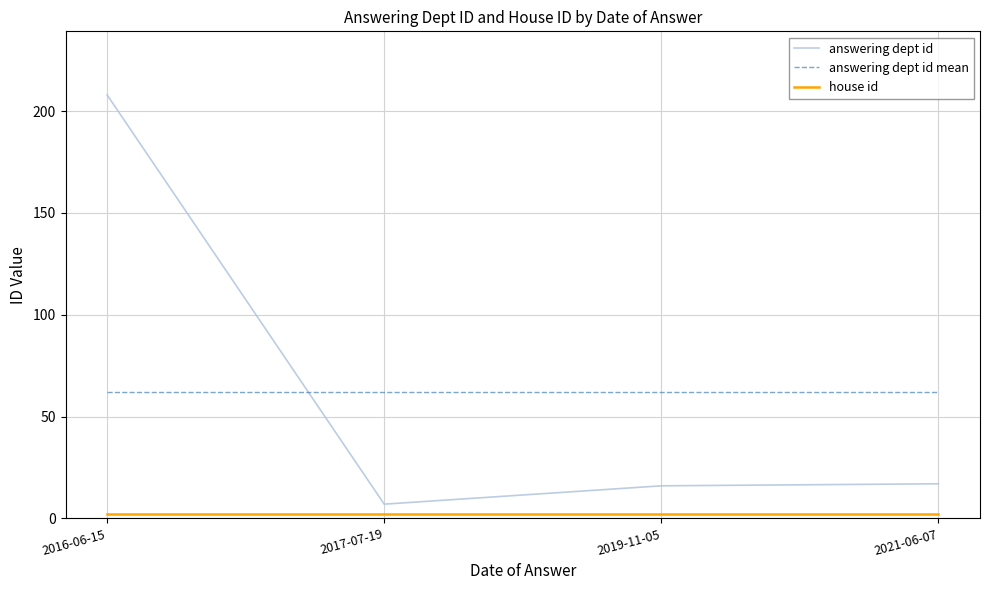

What is the difference between the maximum and second lowest values in the answering dept id series?

192